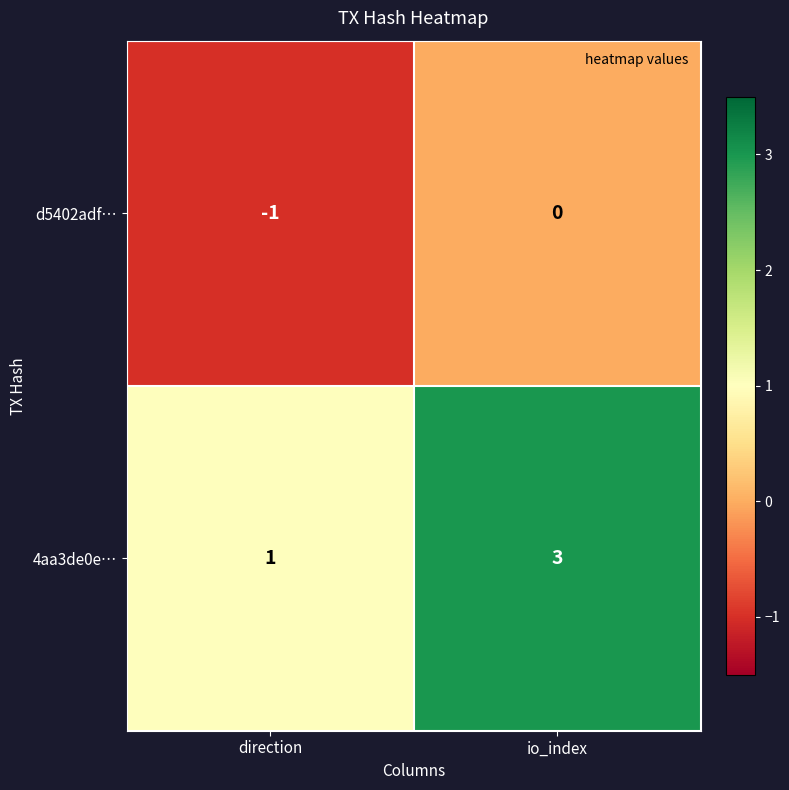

Between direction and io_index, which series saw the biggest shift?

4aa3de0e…